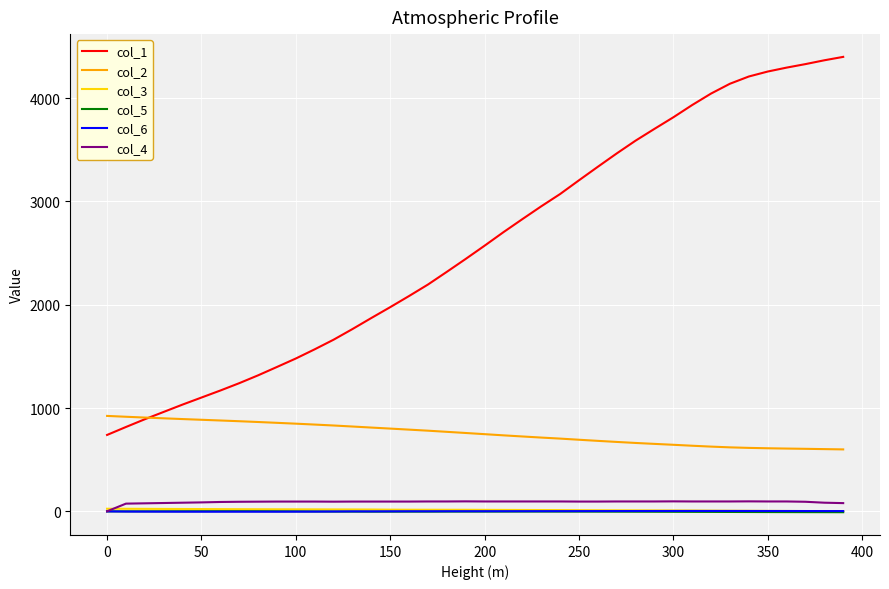

Which series has the largest total across all categories?

col_1